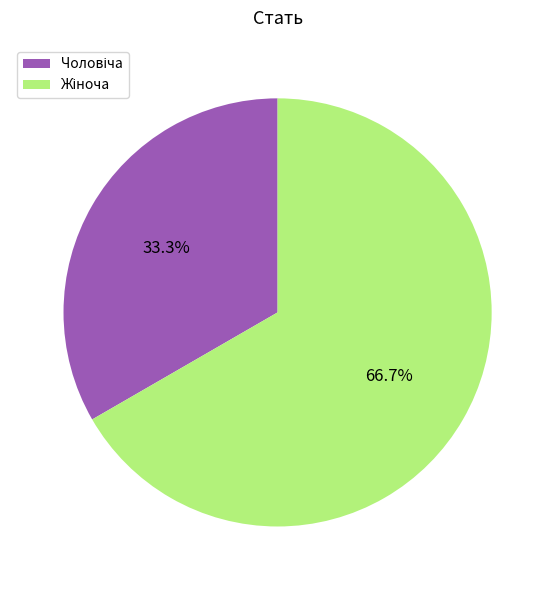

Is there a majority slice in this chart?

Yes